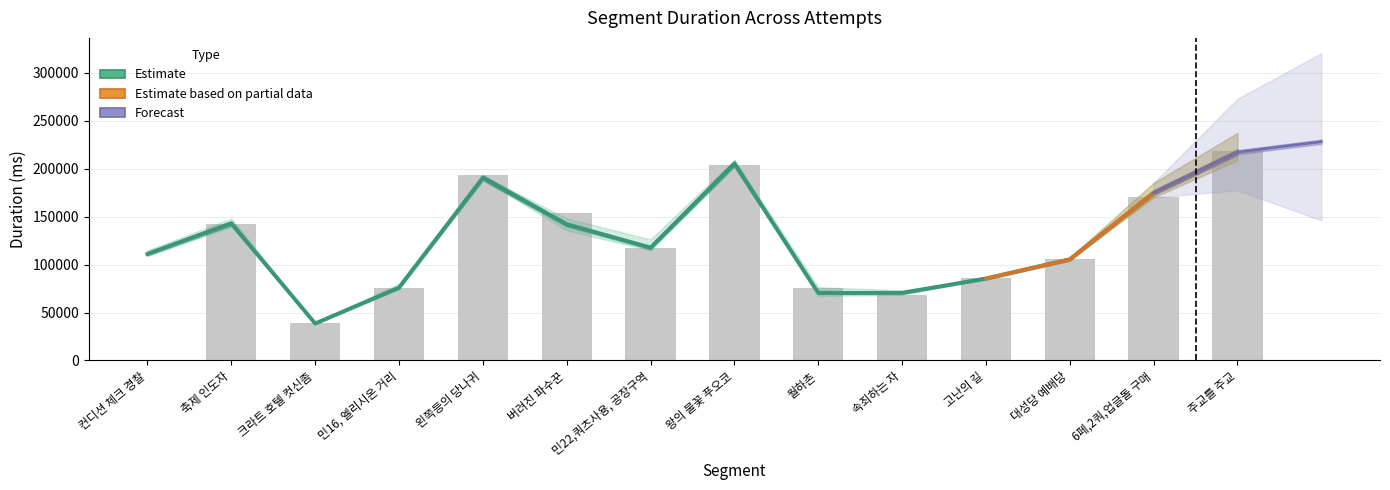

Reading left to right, list all the values displayed in this chart.

Attempt #14: 111096	141878	38871	75533	189894	141973	115645	202979	67295	73198	85570	105219	170162	216377
Attempt #8: 108971	147977	38605	74765	190978	135624	114845	205766	76479	71452	85499	105014	170033	208791
Attempt #12: 114953	146377	38291	74500	192423	136946	115385	205674	68425	68397	85436	107355	185168	212456
Attempt #6: 110379	139577	39189	80105	188726	148145	126249	209170	71285	68614	85465	105109	170249	211318
Attempt #9: 110331	139580	37892	74968	190978	146739	116169	202888	68901	70621	85585	104934	179414	237316